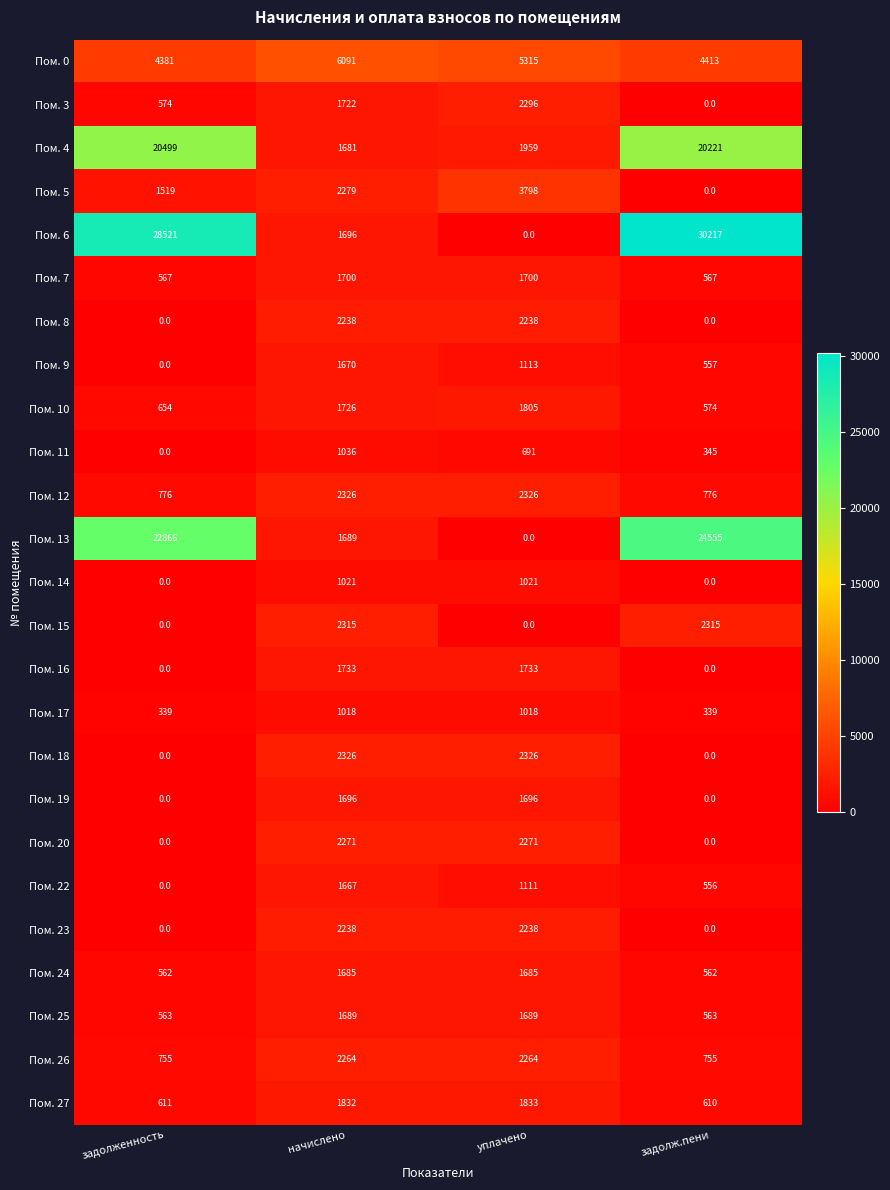

Where is Пом. 10 nearest to the value 1189?

задолженность